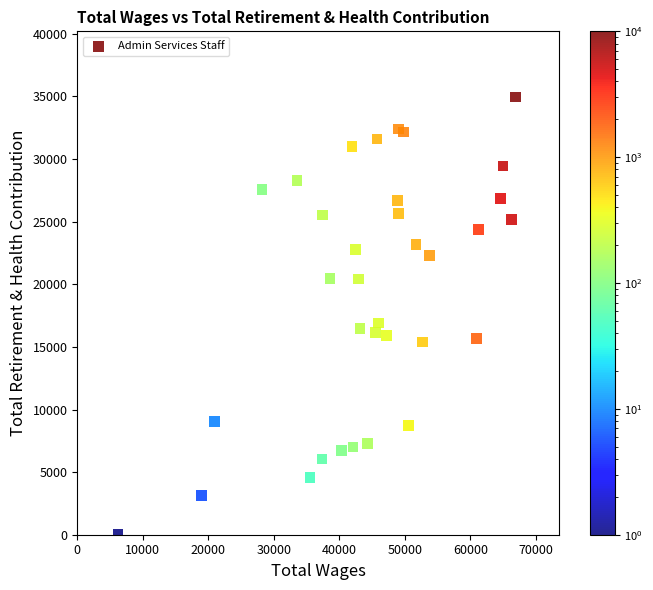

What Y value in the scatter plot is closest to 17478?

16917